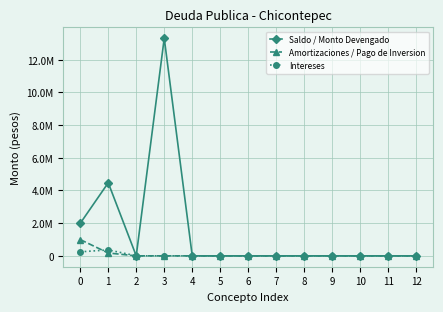

Which series changed the most between 7 and 10?

Saldo / Monto Devengado